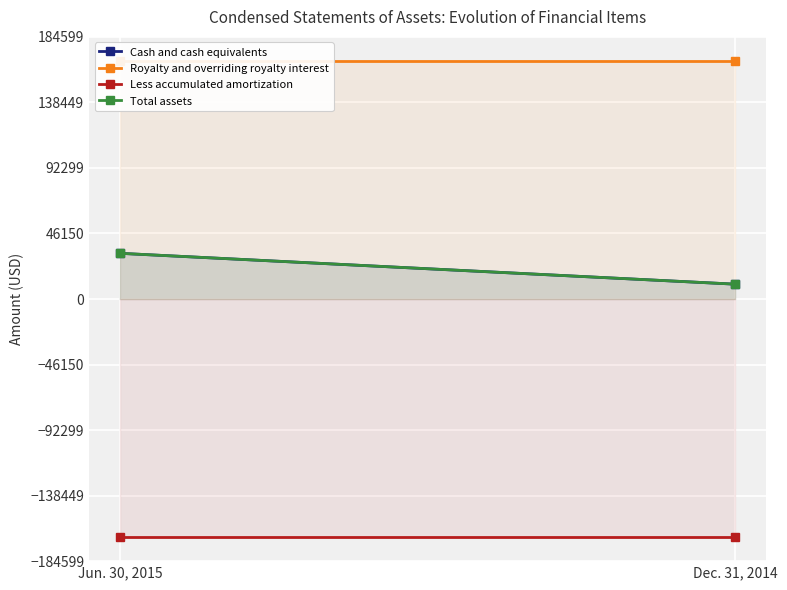

Reading left to right, what are all the values shown in this chart?

Cash and cash equivalents: Jun. 30, 2015=32190	Dec. 31, 2014=10454
Royalty and overriding royalty interest: Jun. 30, 2015=167817	Dec. 31, 2014=167817
Less accumulated amortization: Jun. 30, 2015=-167817	Dec. 31, 2014=-167817
Total assets: Jun. 30, 2015=32190	Dec. 31, 2014=10454